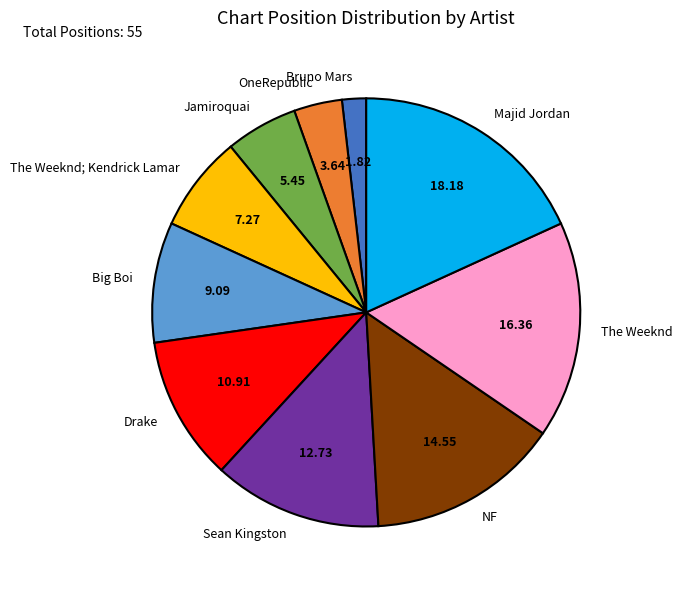

Count the number of slices in the pie.

10